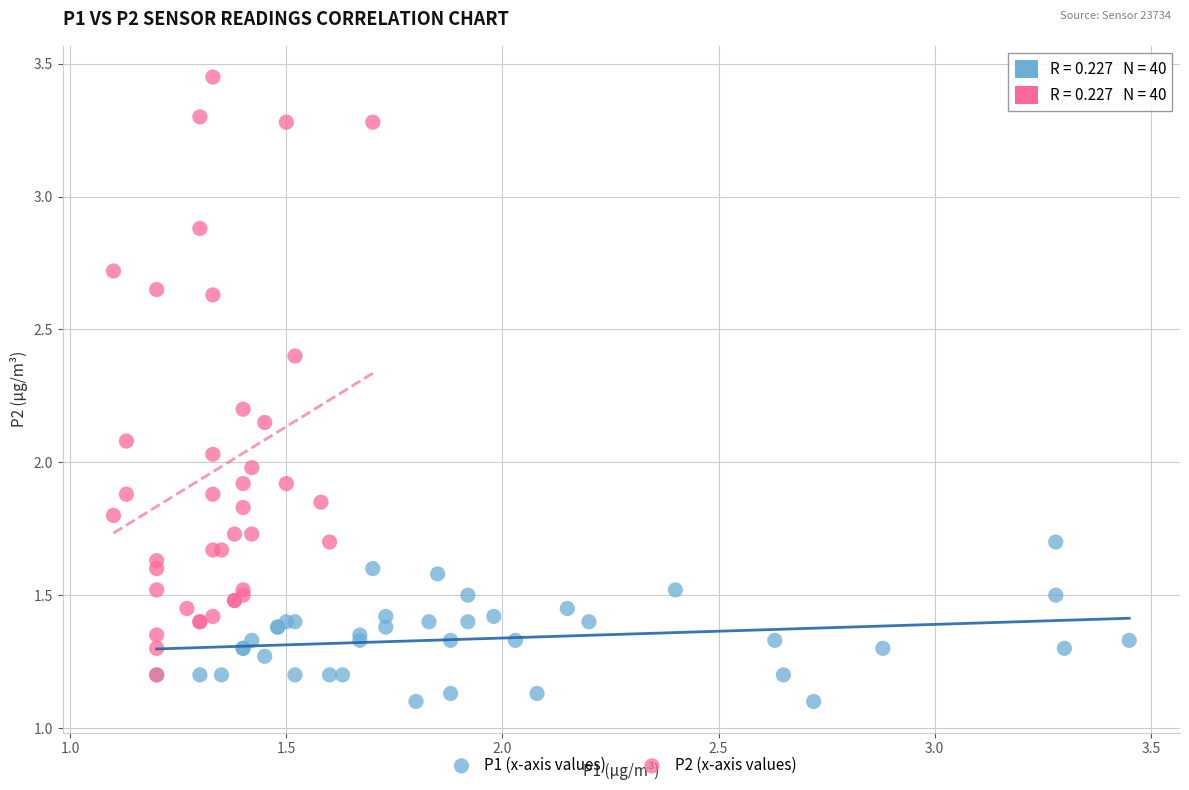

What are all the series names shown in the legend?

P1 (x-axis values), P2 (x-axis values)